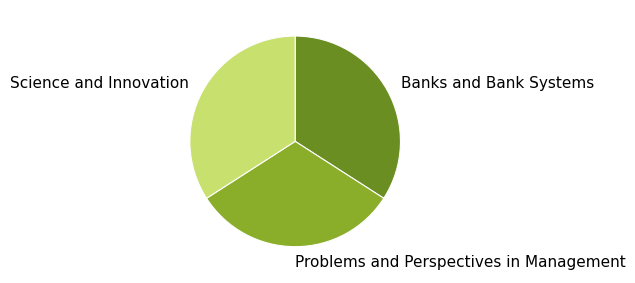

Is the sum of Problems and Perspectives in Management and Banks and Bank Systems greater than half?

Yes